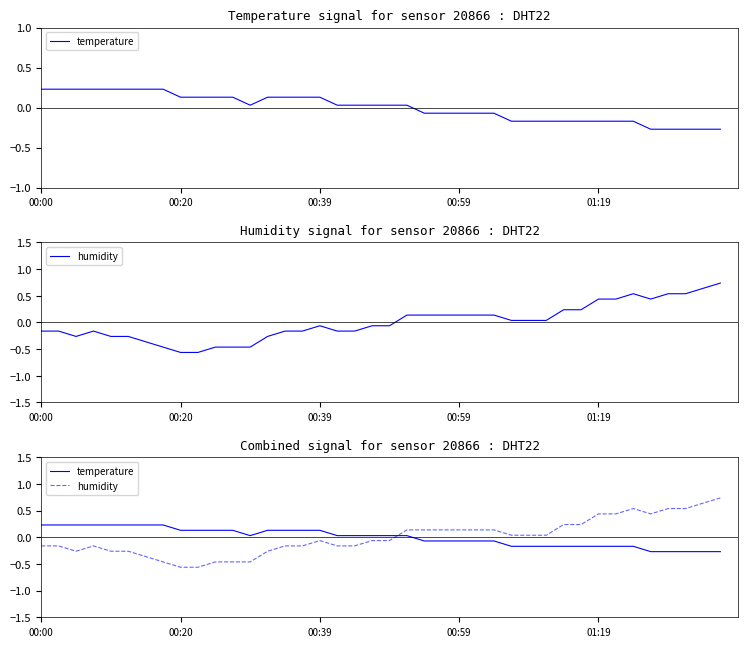

What value does the humidity series have at 13?

-0.3